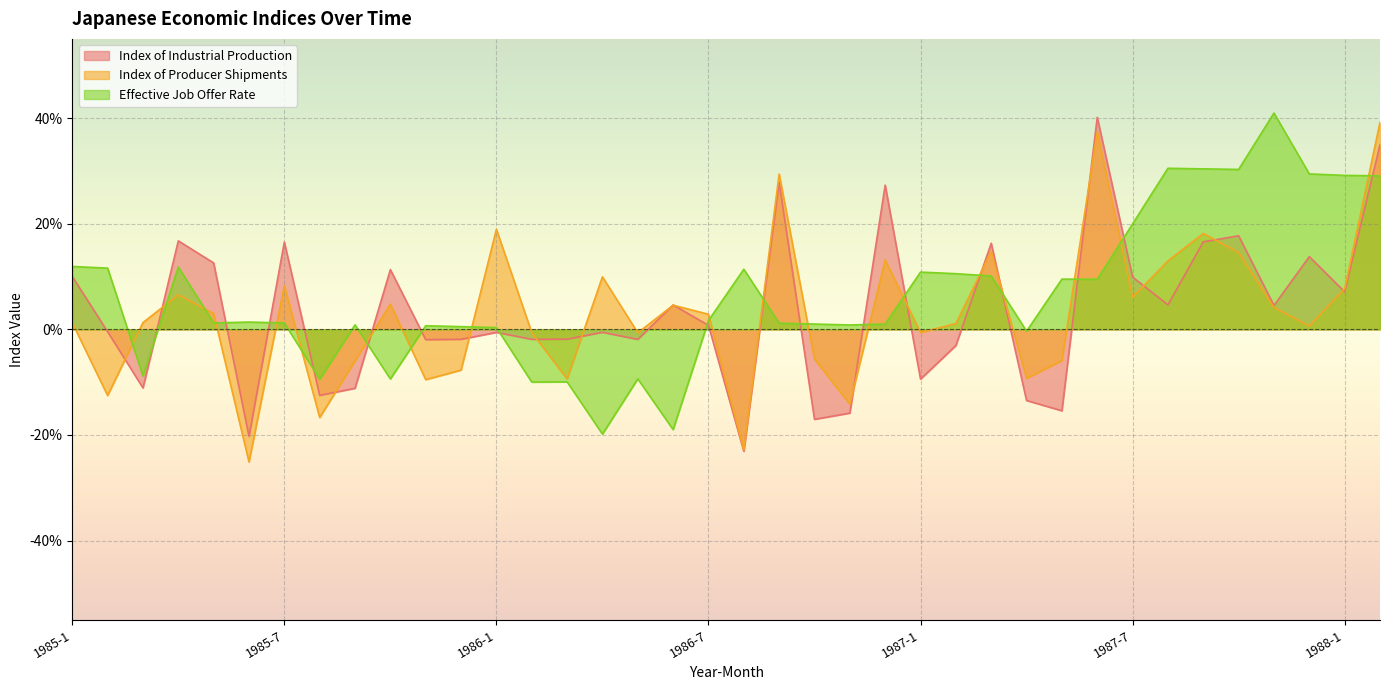

At how many categories does at least one series exceed 0?

33